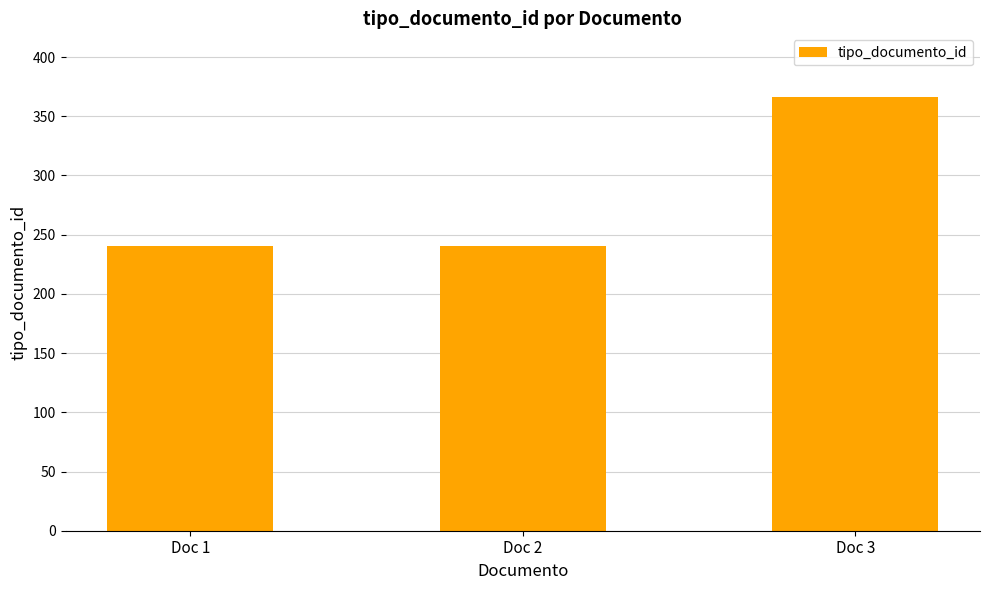

Are the bars grouped side by side (vs. stacked)?

No